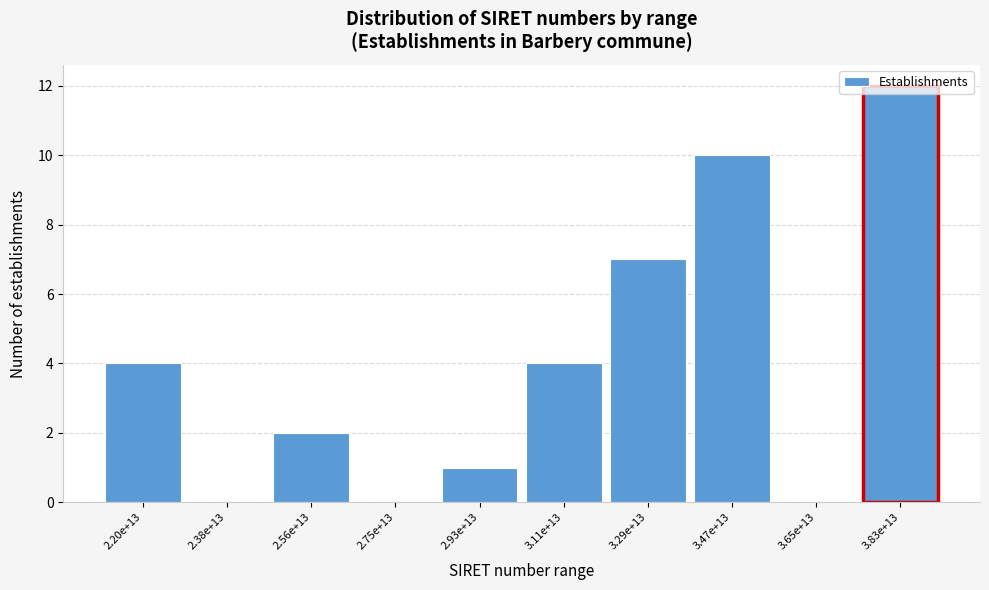

True or false: the data shows 3 at 2.56e+13.

False